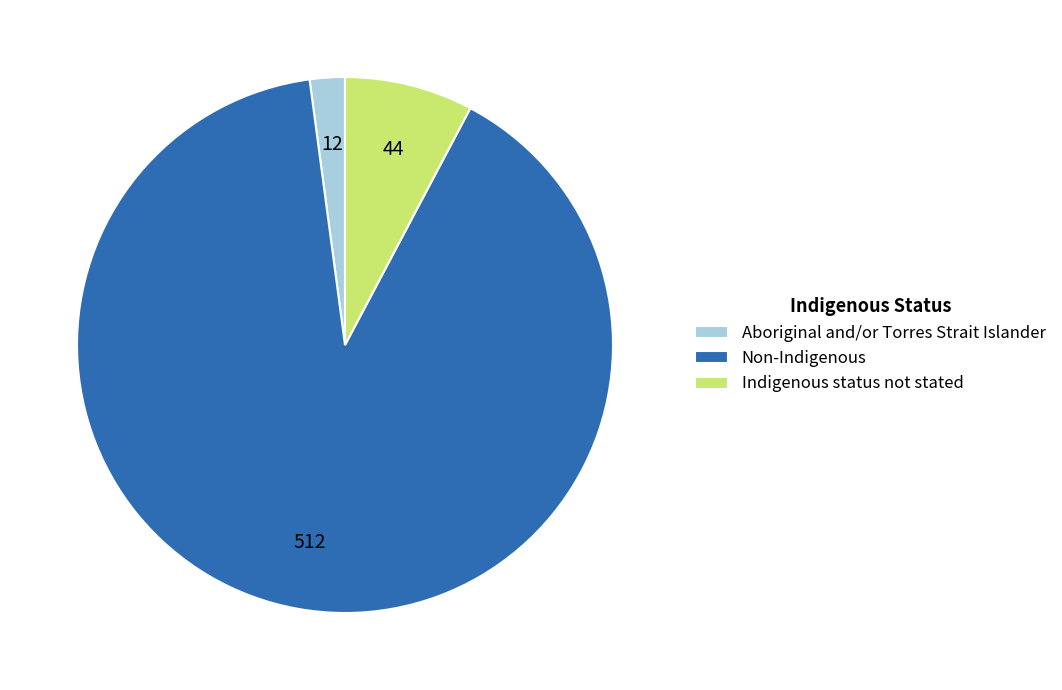

Does Indigenous status not stated account for over 50% of the chart?

No